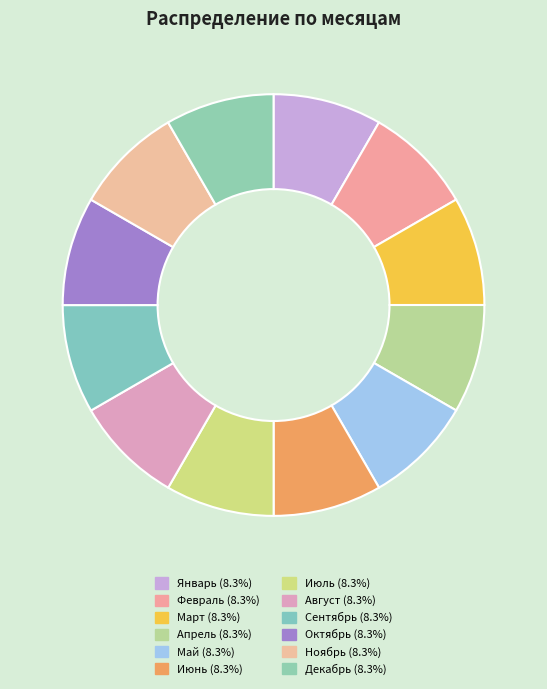

Count the number of slices in the pie.

12